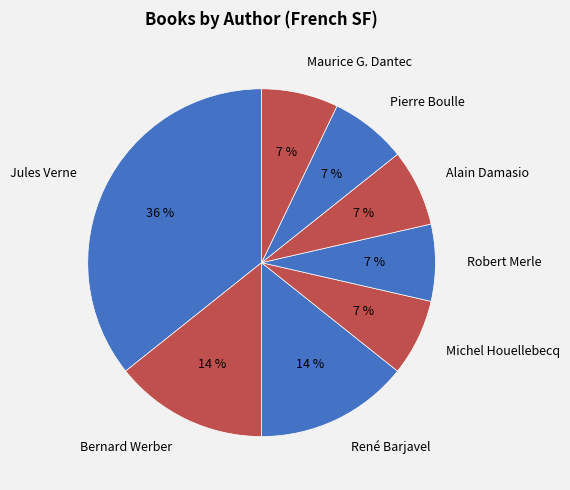

What percentage is the Michel Houellebecq slice, to the nearest percent?

7%